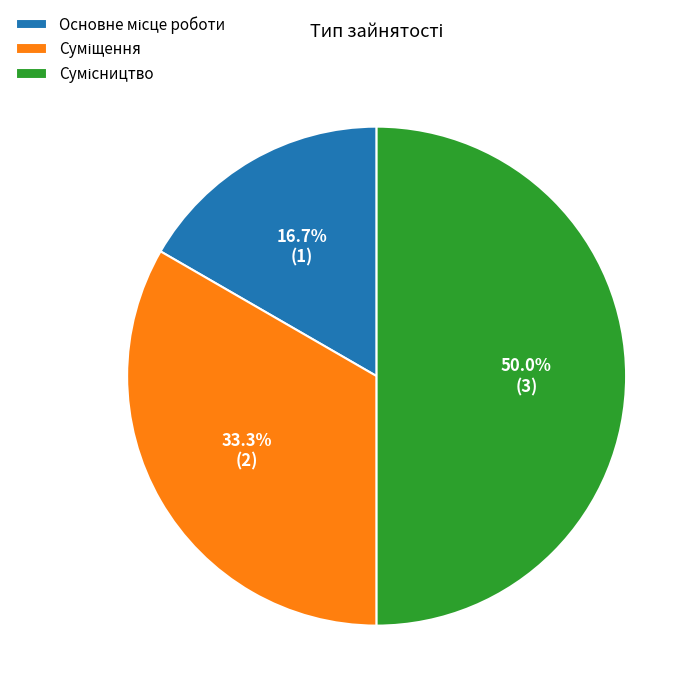

How many slices are in this pie chart?

3